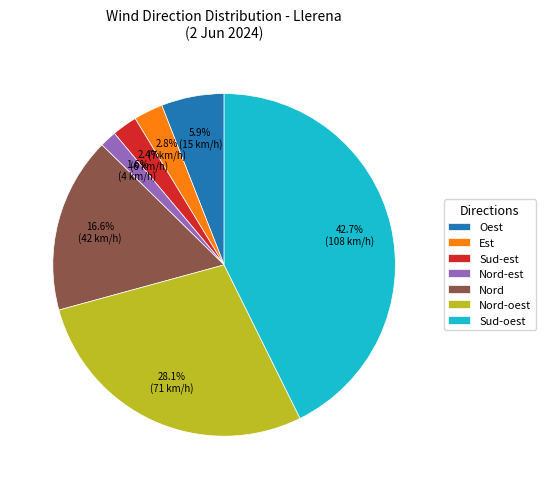

What percentage is NOT represented by Sud-est?

97.6%